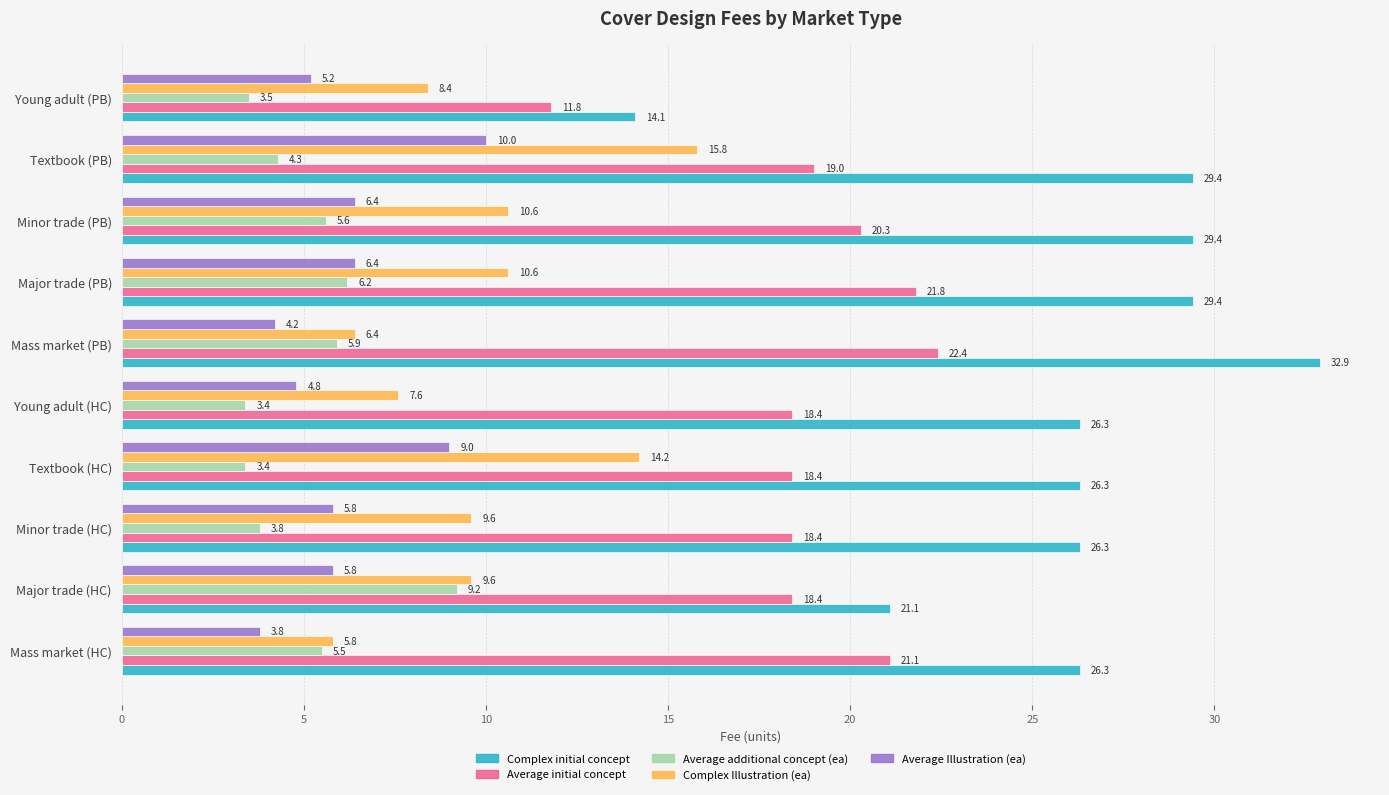

Which series has the largest range (max minus min)?

Complex initial concept